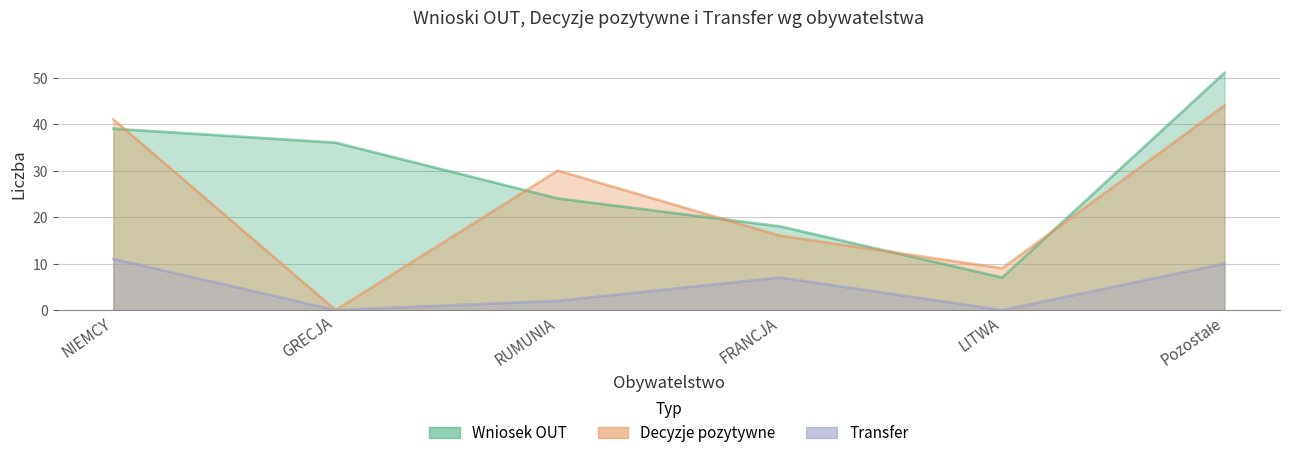

Which has a higher value, RUMUNIA or LITWA?

RUMUNIA